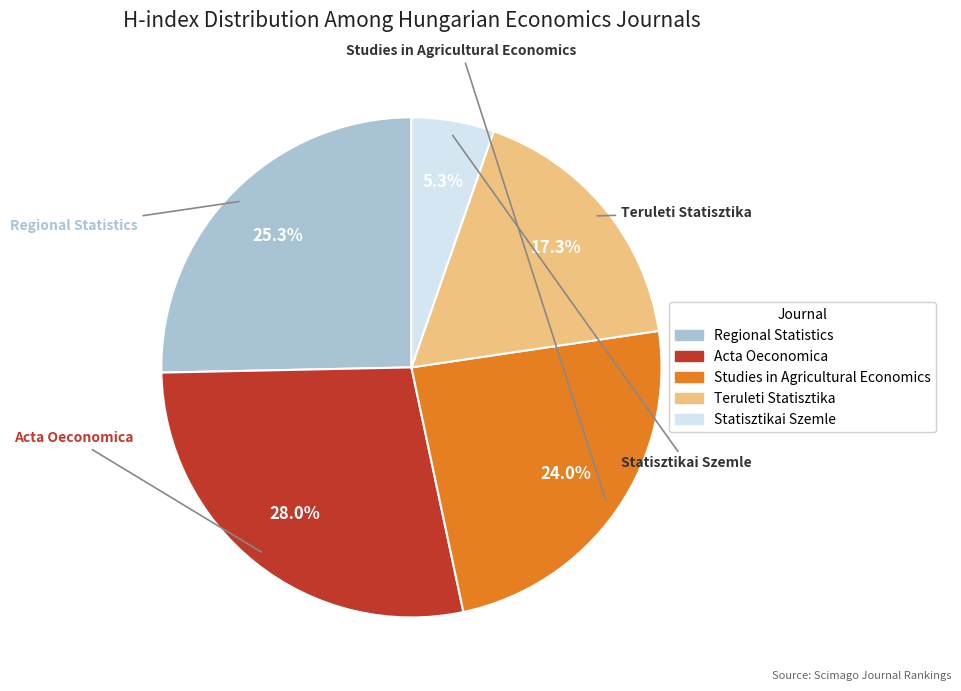

Is there any slice that represents more than half of the pie?

No